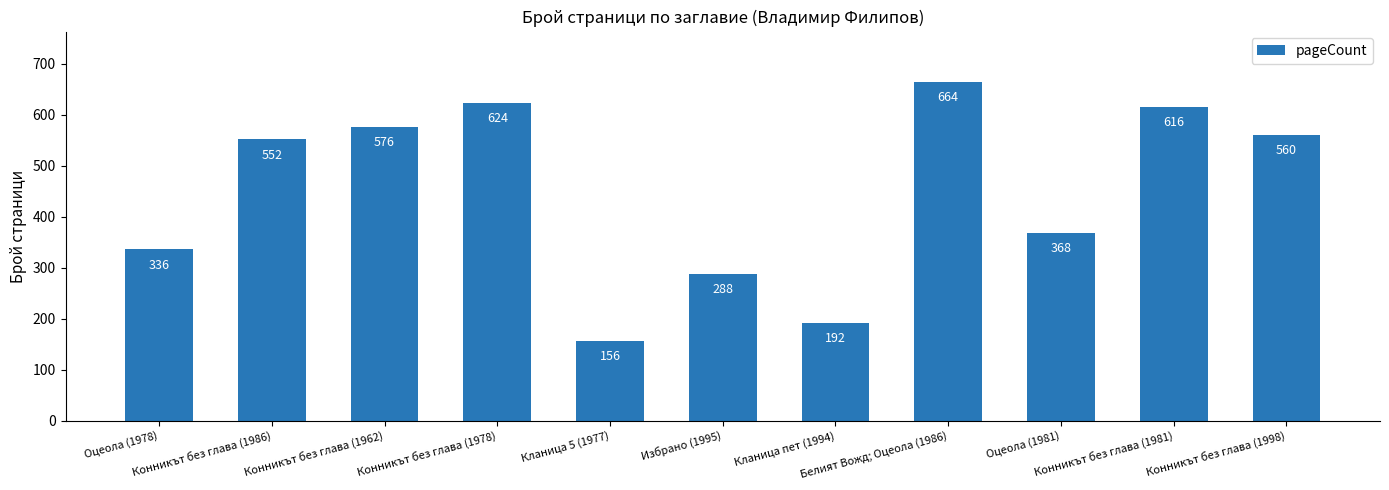

At which label is the value closest to 410?

Оцеола (1981)